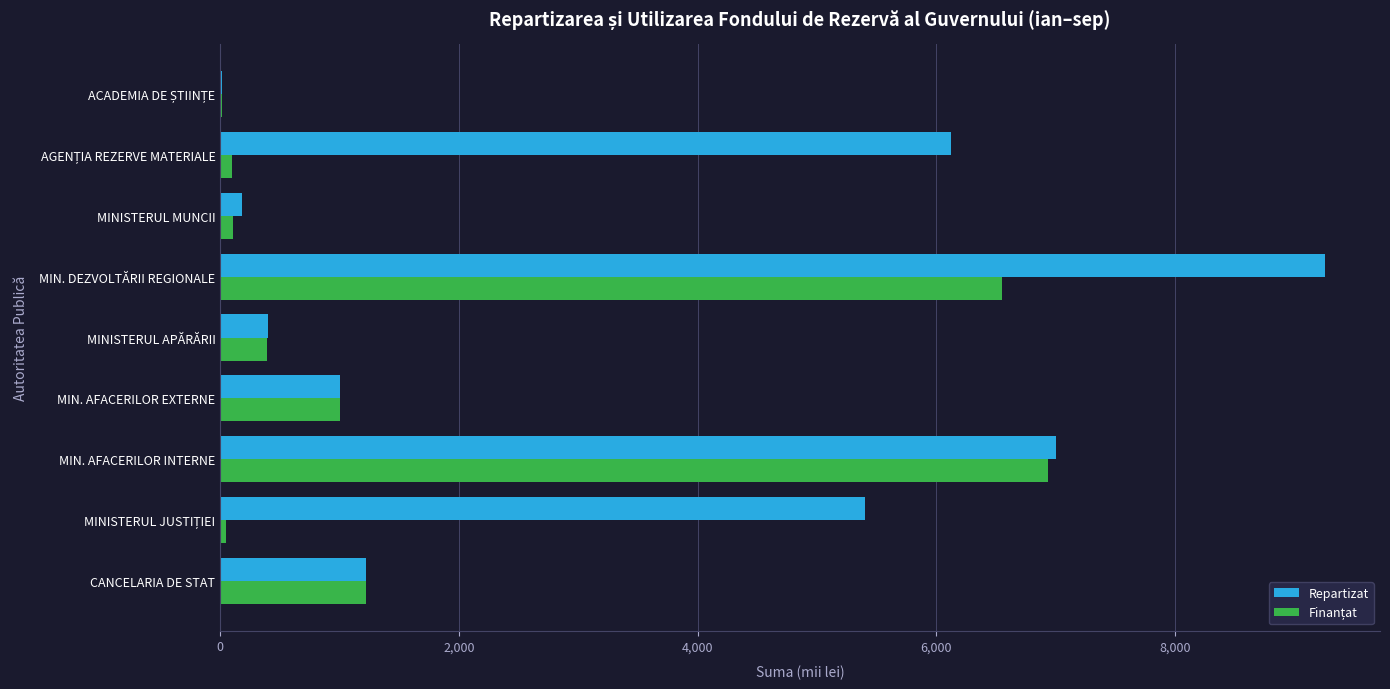

At which category is the sum across all series the highest?

MIN. DEZVOLTĂRII REGIONALE